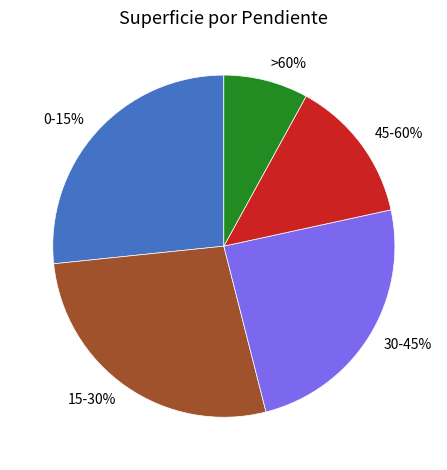

What percentage do 0-15% and 15-30% together represent?

54.0%